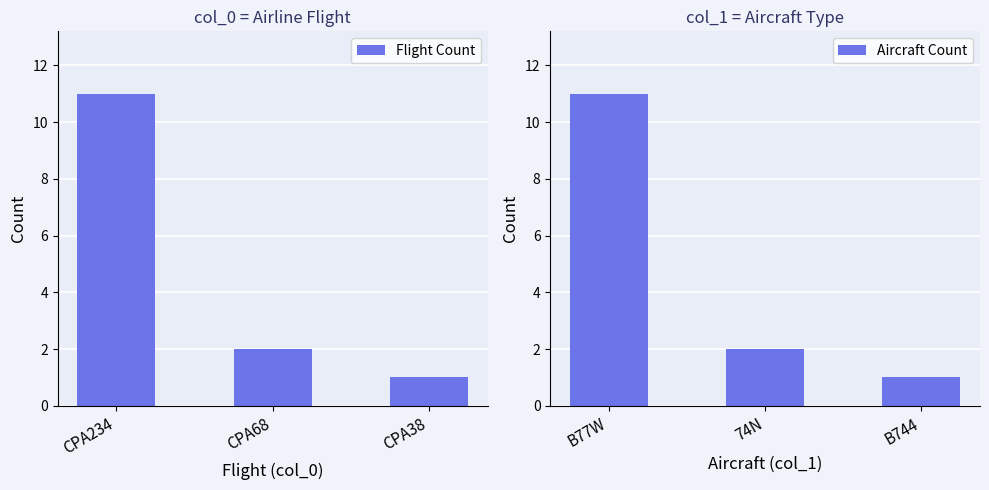

What is the difference between the Flight Count values at CPA68 and CPA38?

1